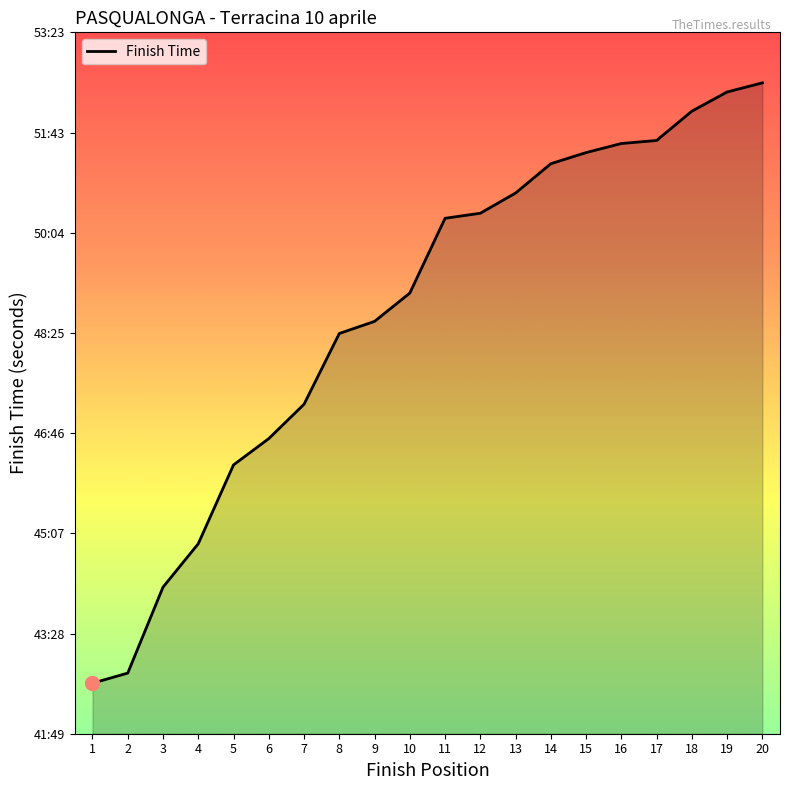

List the labels in order of value, largest first.

20, 19, 18, 17, 16, 15, 14, 13, 12, 11, 10, 9, 8, 7, 6, 5, 4, 3, 2, 1